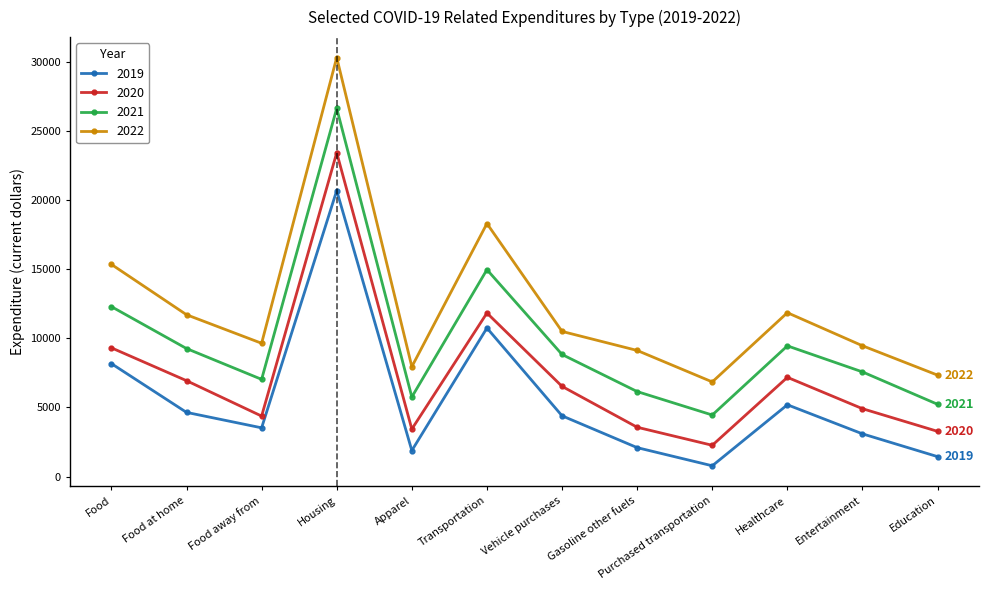

Which series has the widest spread of values?

2022